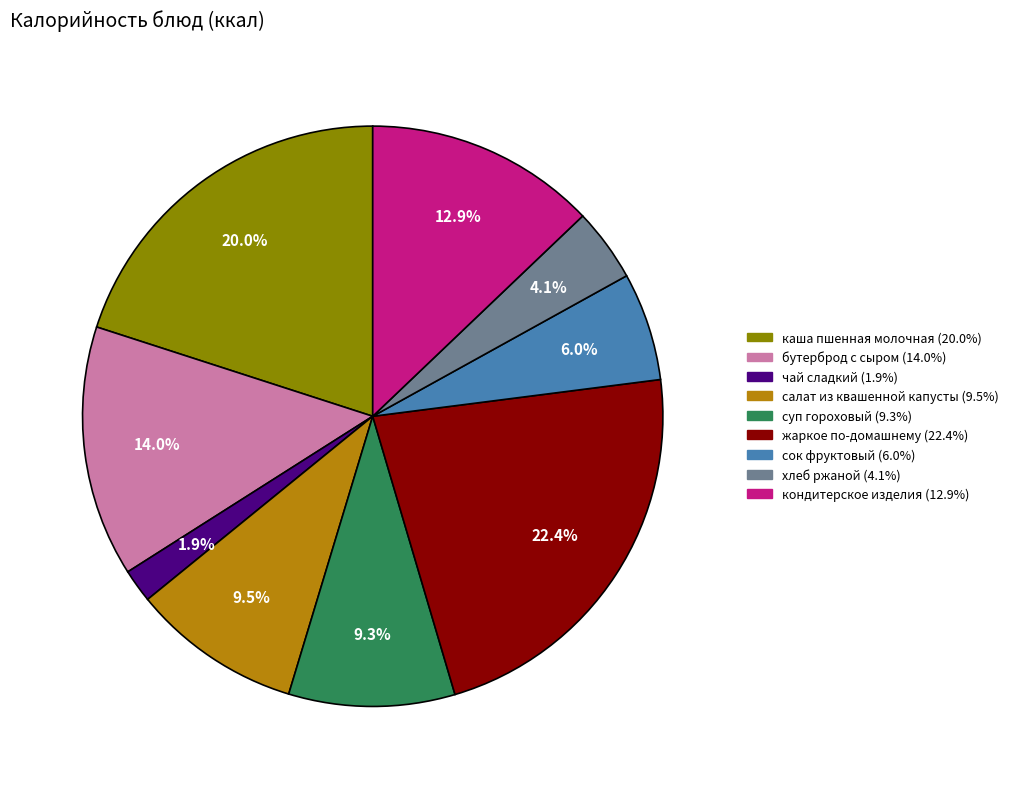

What percentage is NOT represented by сок фруктовый?

94.0%